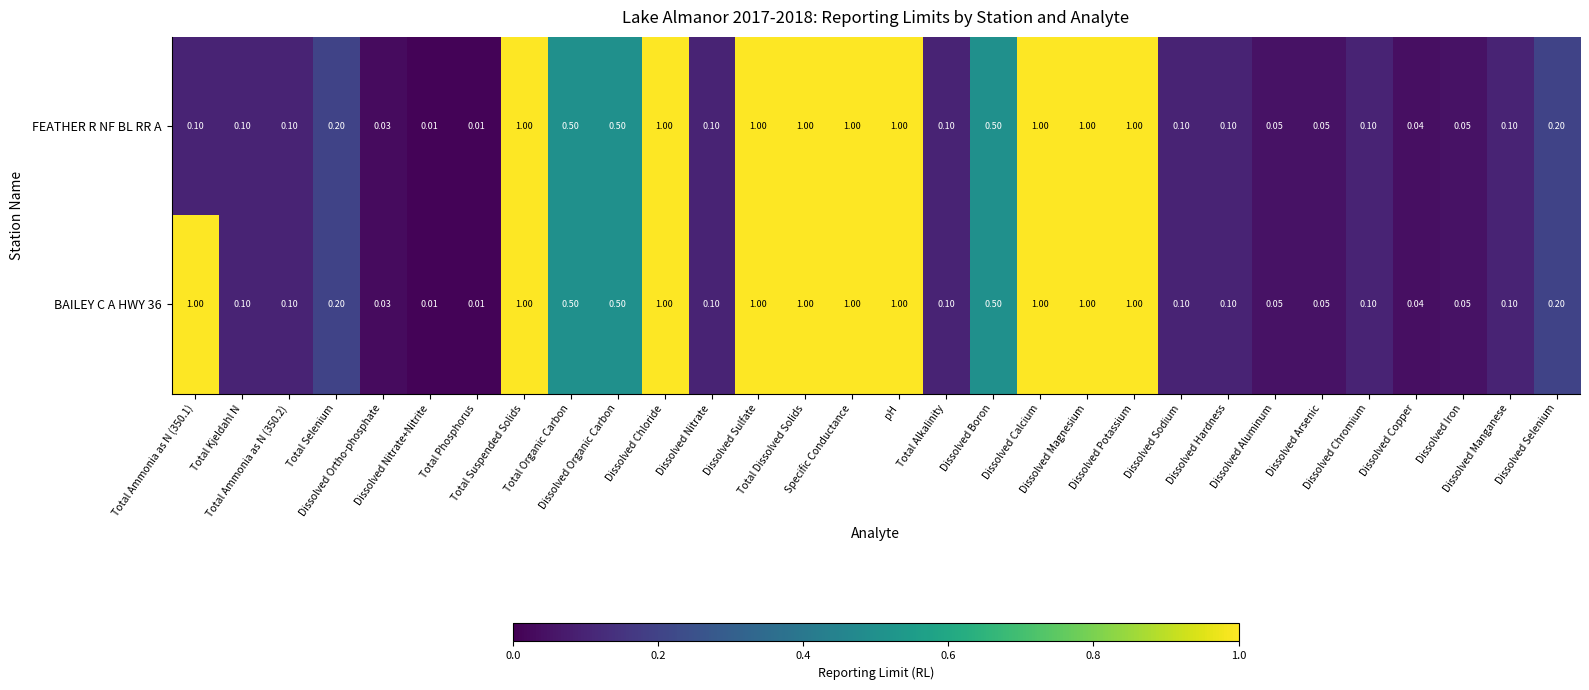

How many data points does each series have?

30